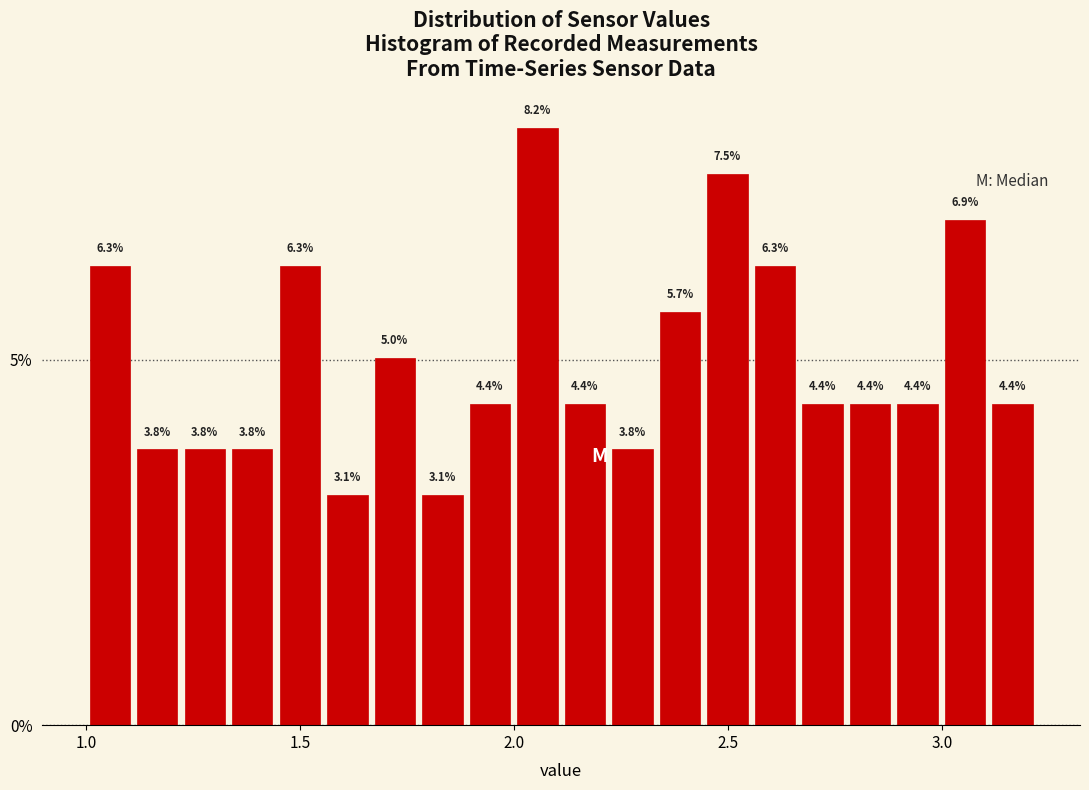

Around what value on the x-axis is the tallest bar? Give the approximate position of its centre, as read against the axis.

2.05